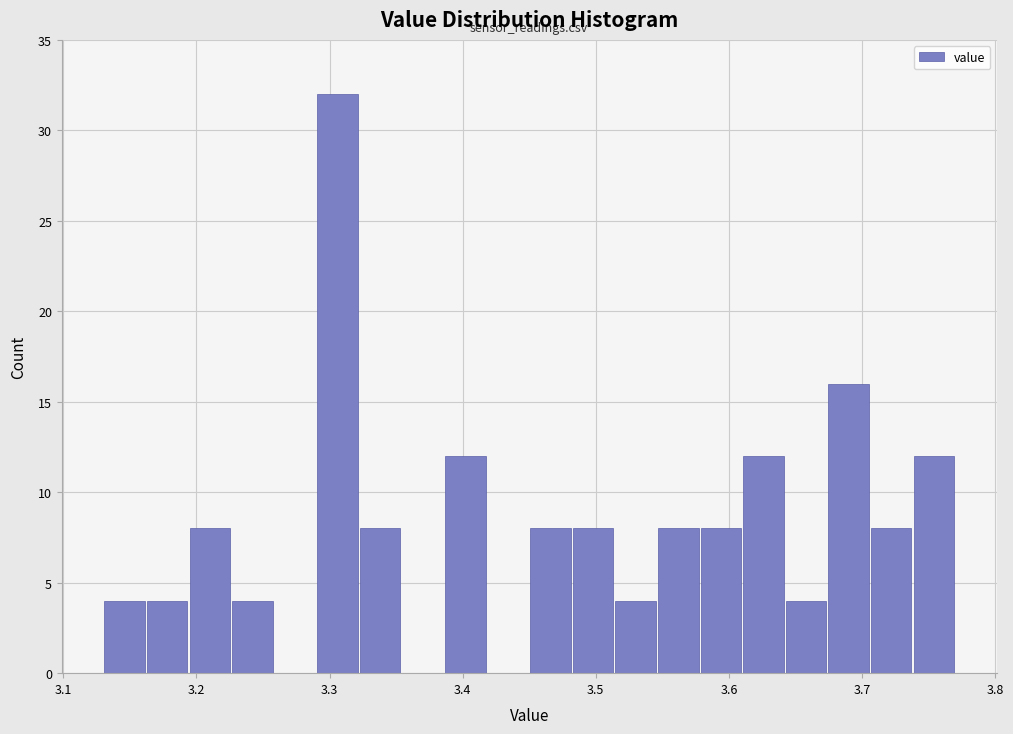

Read against the x-axis, roughly where is the centre of the tallest bar?

3.31